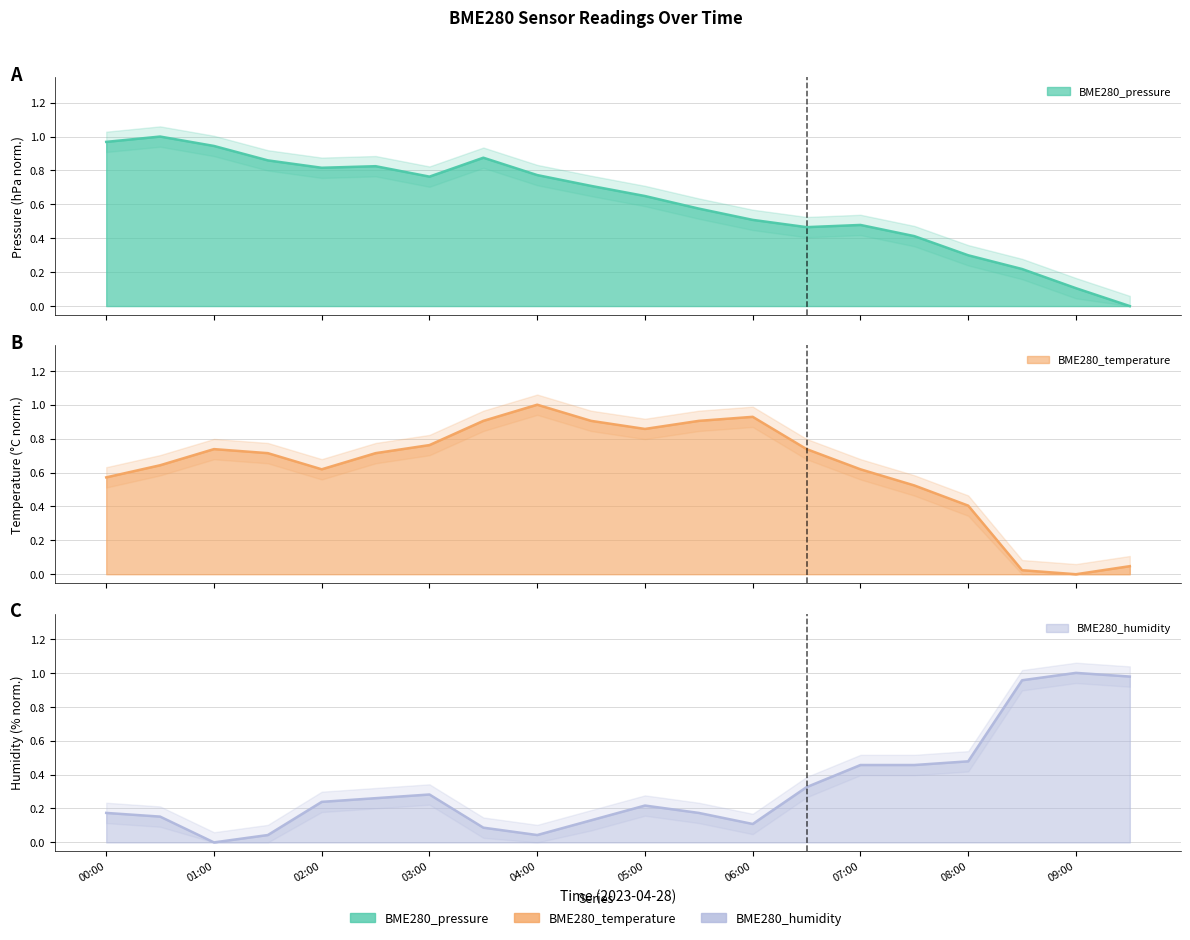

Which has a higher value, 09:00 or 01:00?

01:00